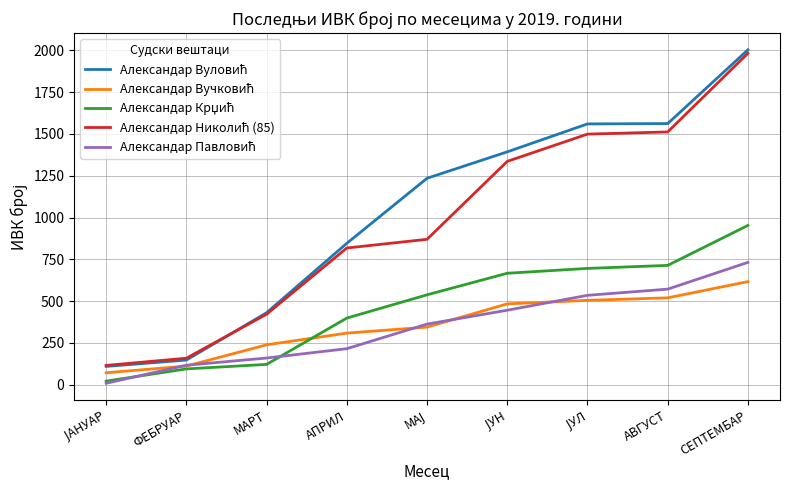

At which category is the sum across all series the highest?

СЕПТЕМБАР